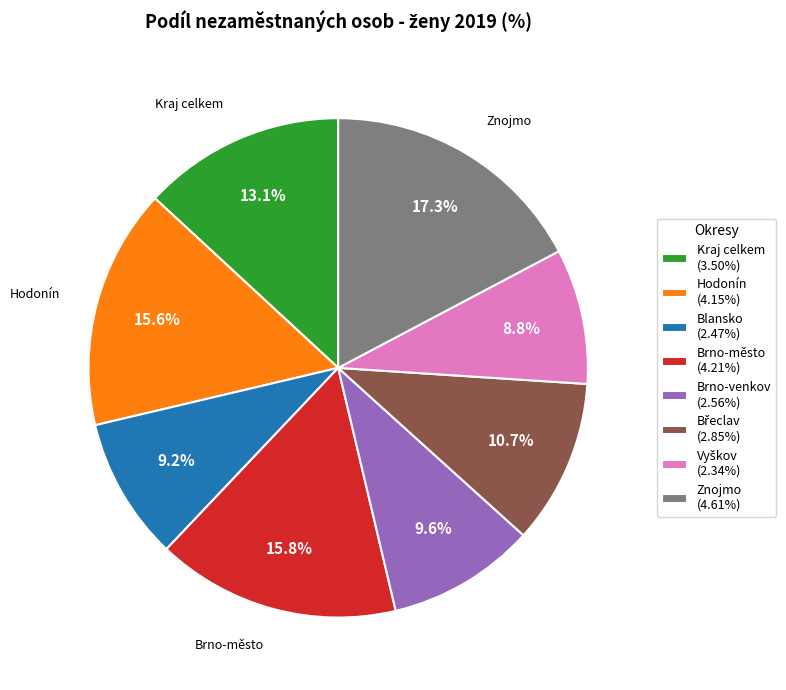

What percentage is NOT represented by Brno-město (4.21%)?

84.2%